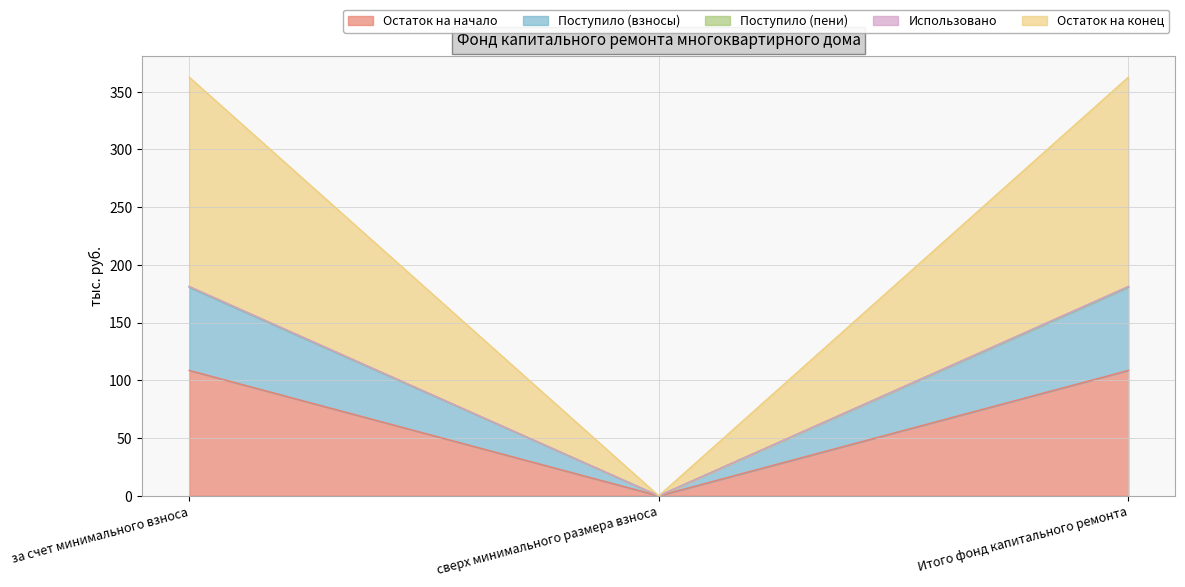

Is it true that Остаток на начало equals 0.0 at сверх минимального размера взноса?

True